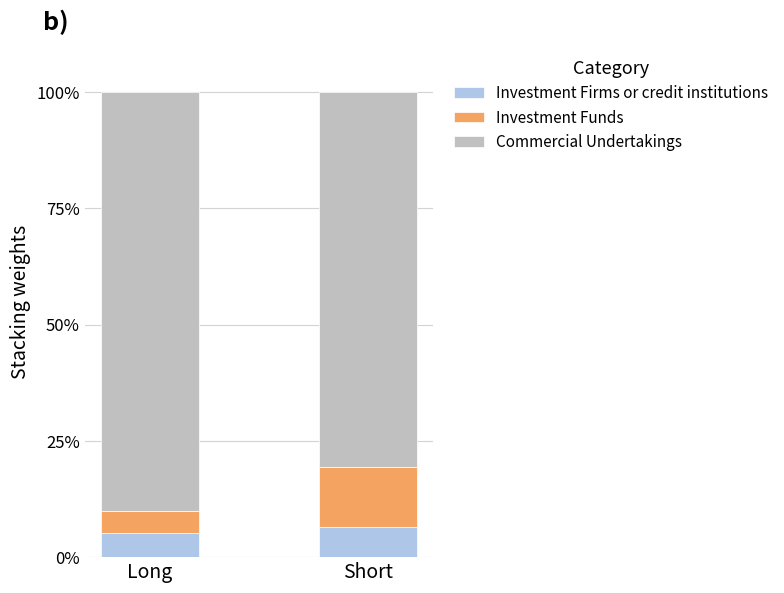

How many bars are there in total?

2